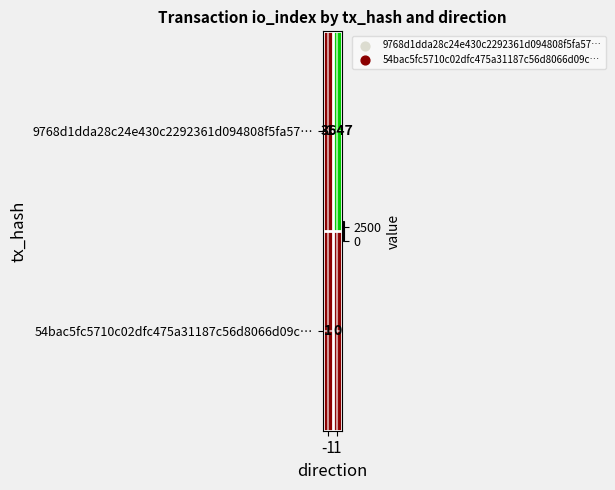

Which category has the highest value across all series?

1